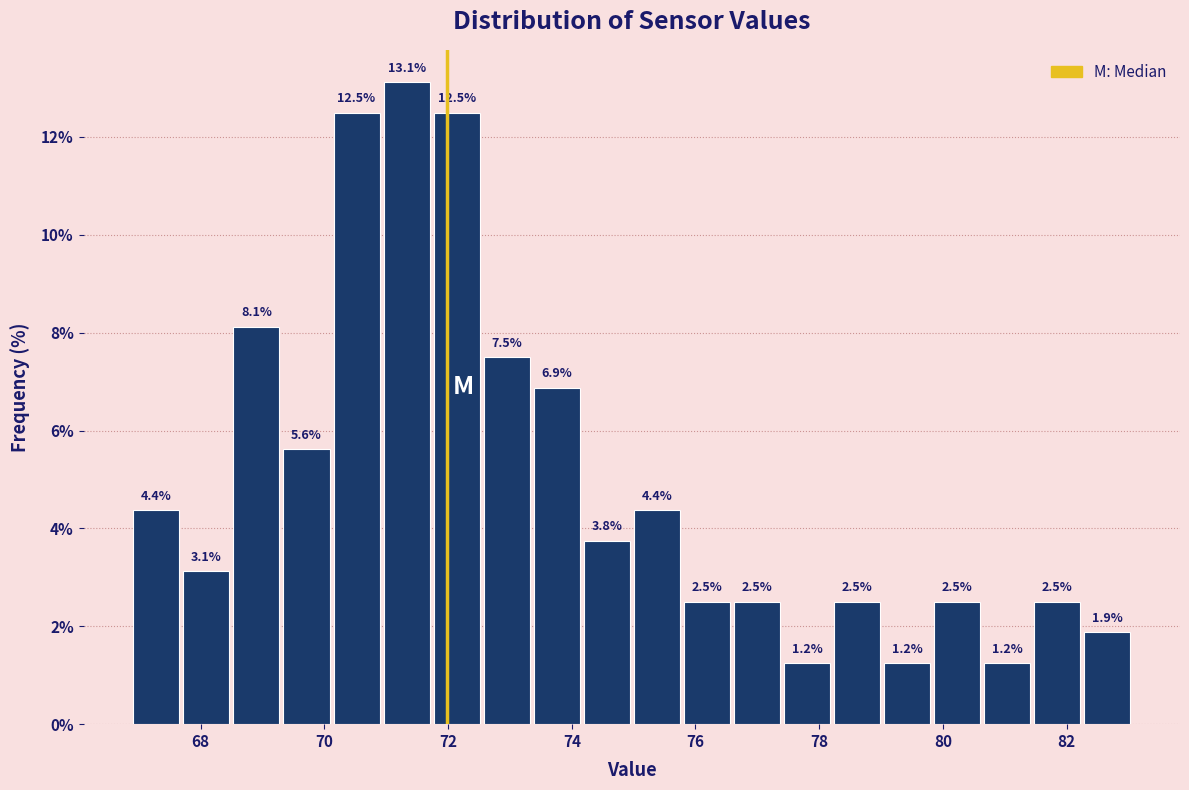

What is the height of the bar covering 75.8 to 76.6 on the x-axis? The bar edges are not printed on the chart, so give them approximately, as read against the axis.

2.5